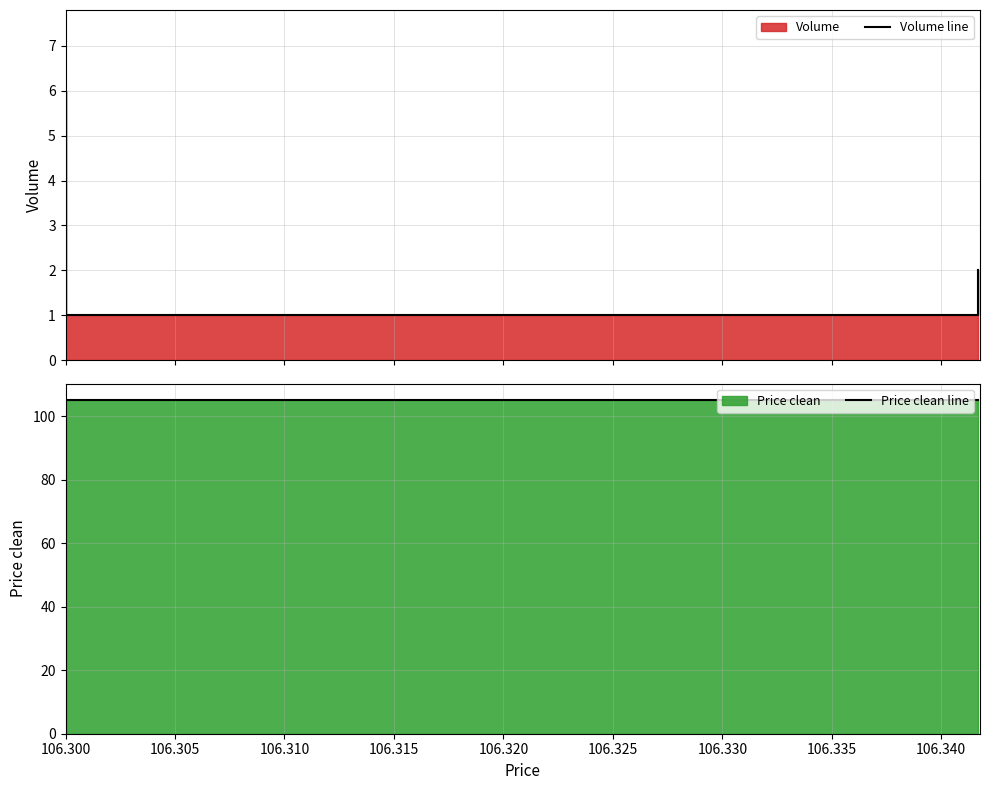

At how many categories does at least one series exceed 61?

3